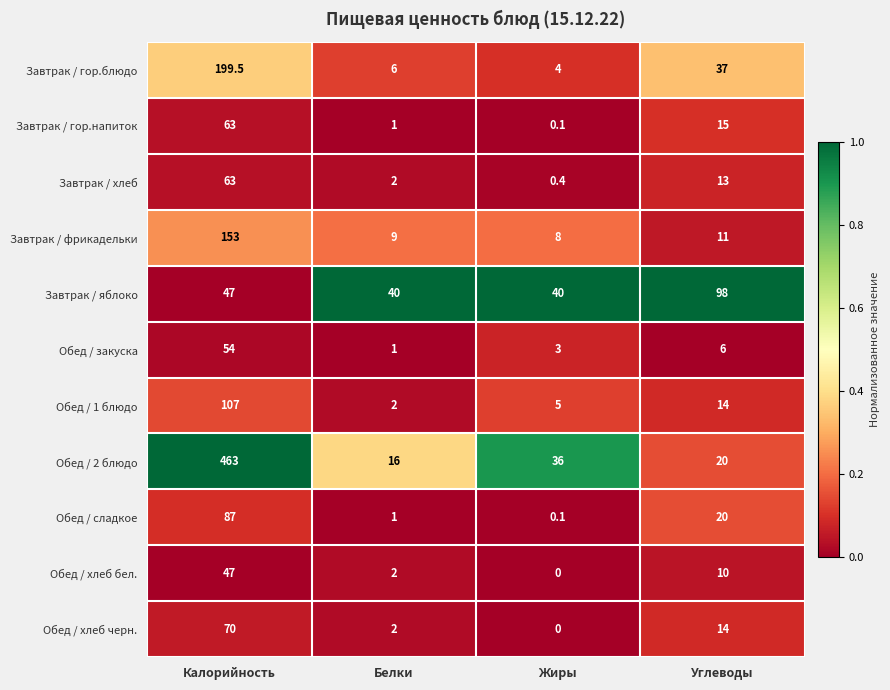

At which category is the sum across all series the highest?

Калорийность